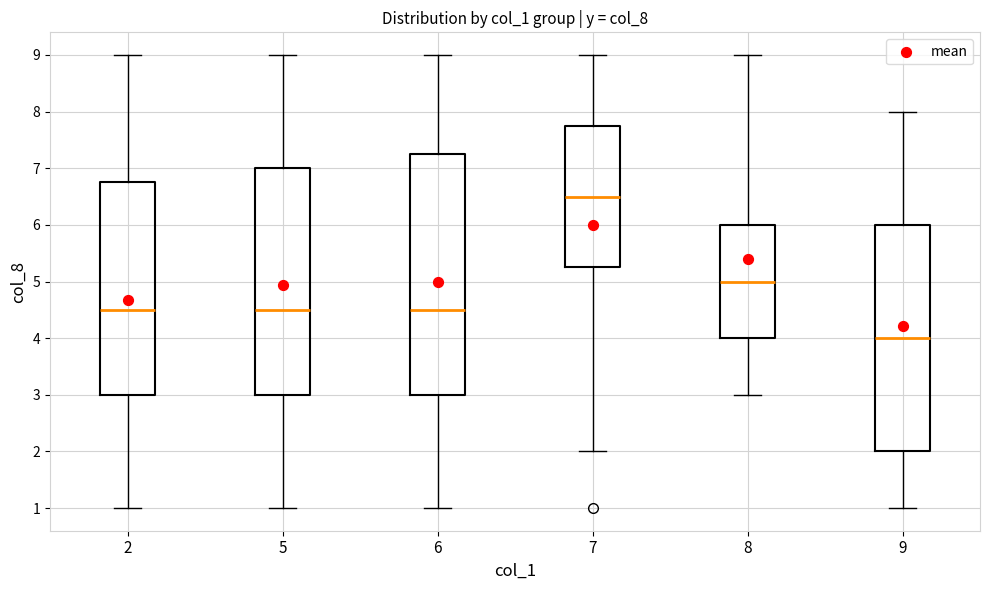

Where is the lower edge of the box at x = 6 on the y-axis? The values are not printed on the chart, so give them approximately, as read against the axis.

3.0